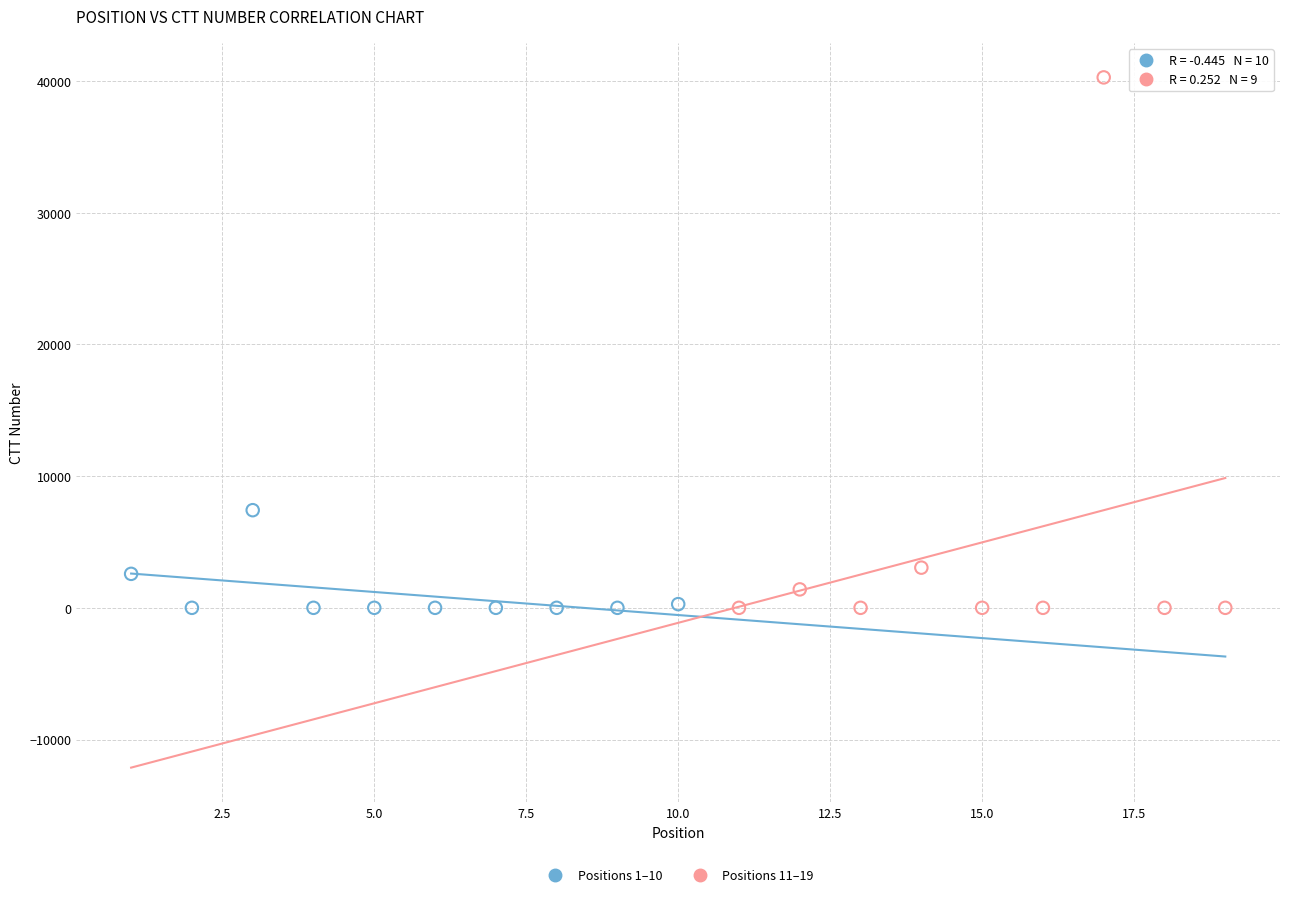

Which series reaches the maximum Y coordinate?

Positions 11–19